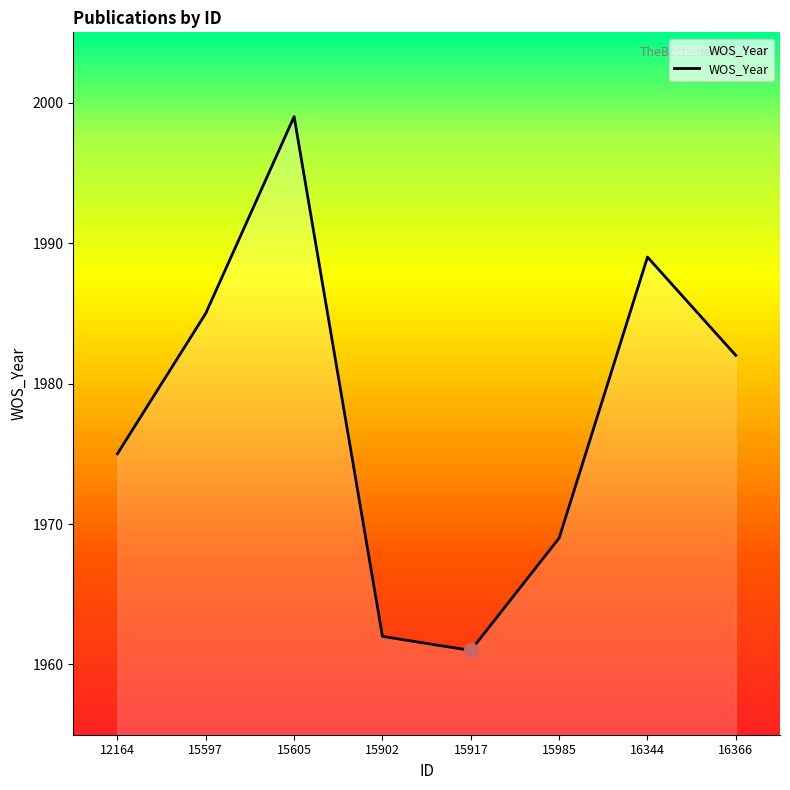

Count the values in the range 1969 to 1989.

5